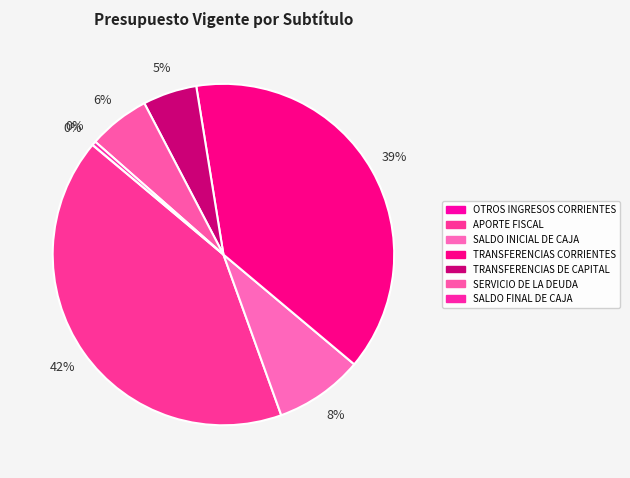

What percentage is the SERVICIO DE LA DEUDA slice, to the nearest percent?

6%